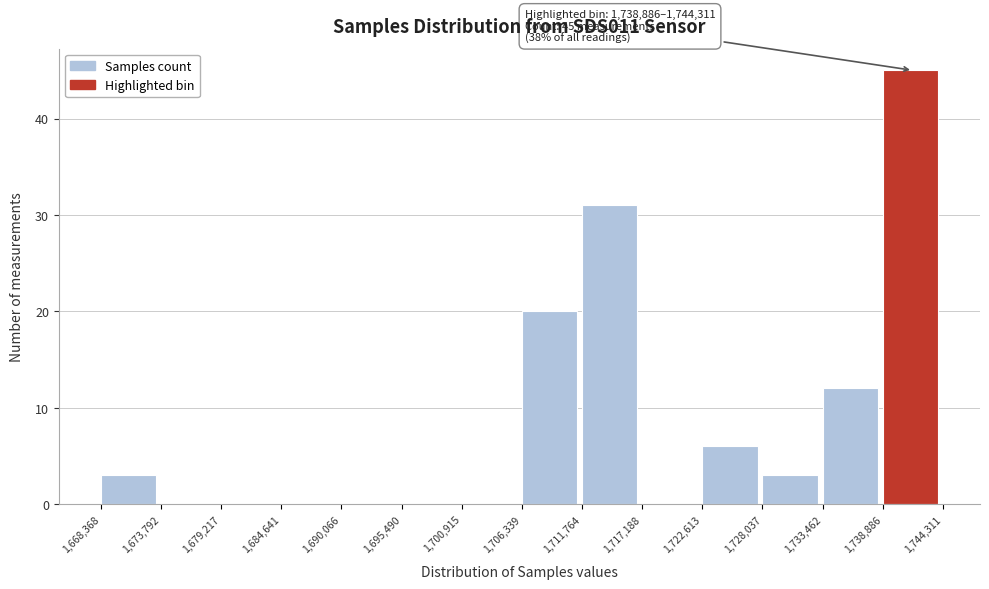

Over which range of the x-axis is the bar tallest?

1,738,886 to 1,744,311